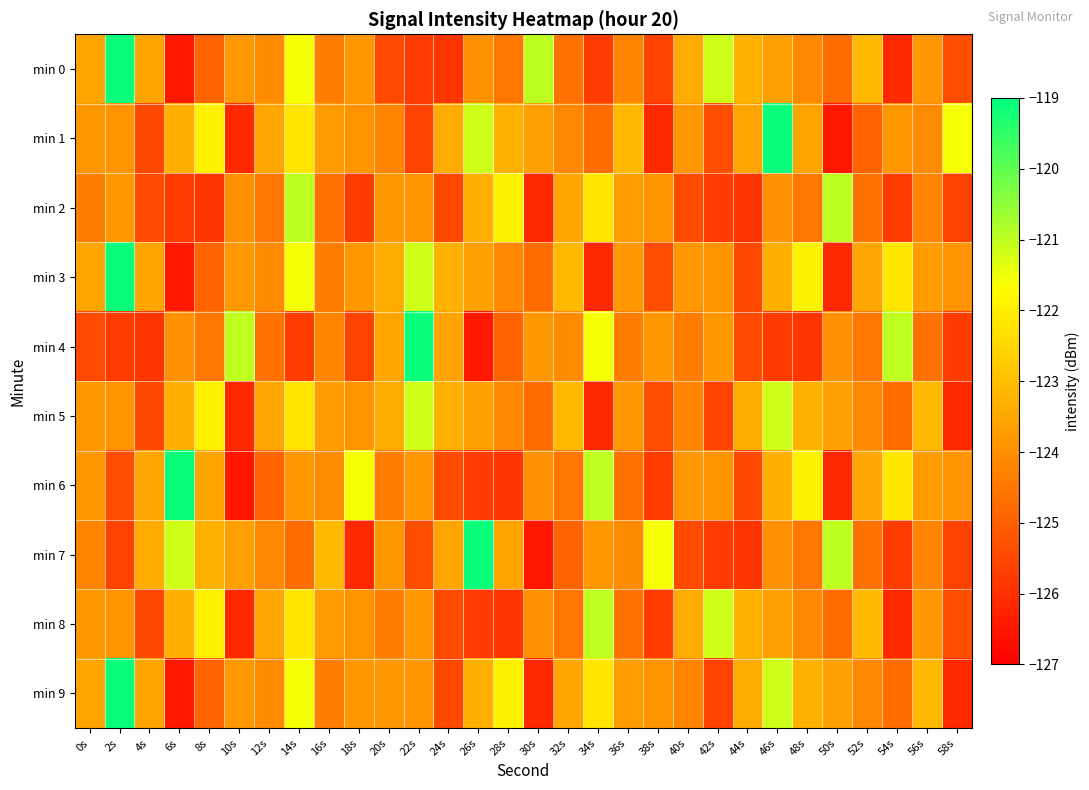

At how many categories does at least one series exceed -120?

5